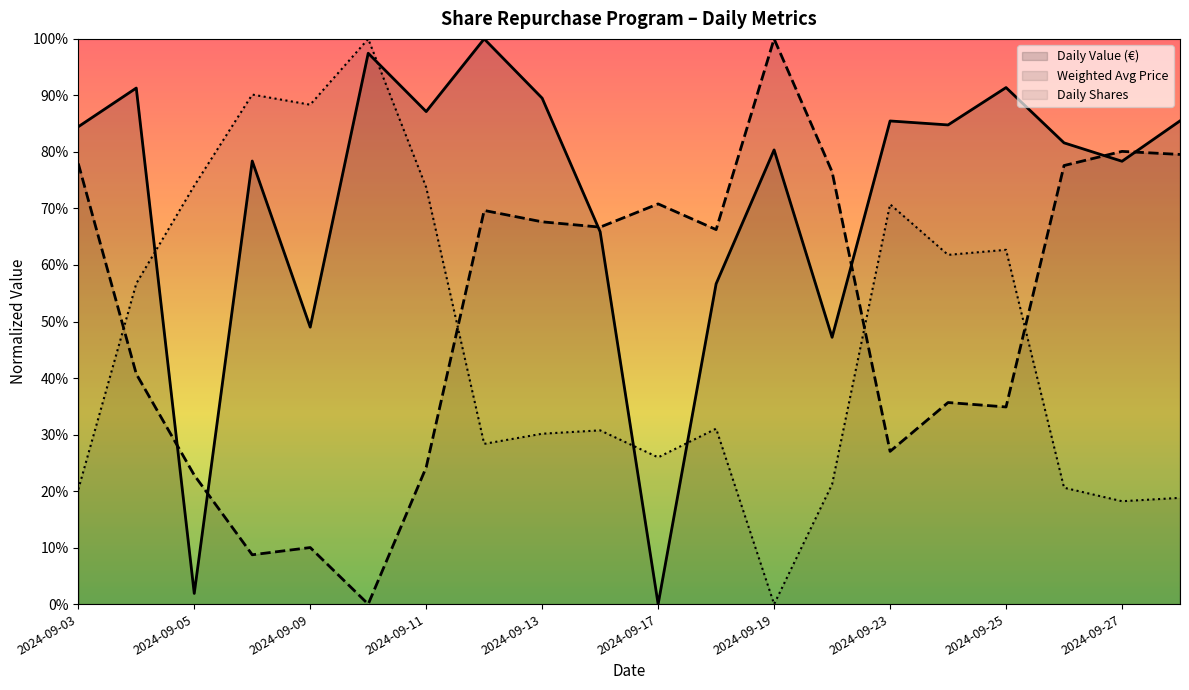

Which series has the largest range (max minus min)?

Daily Value (€)